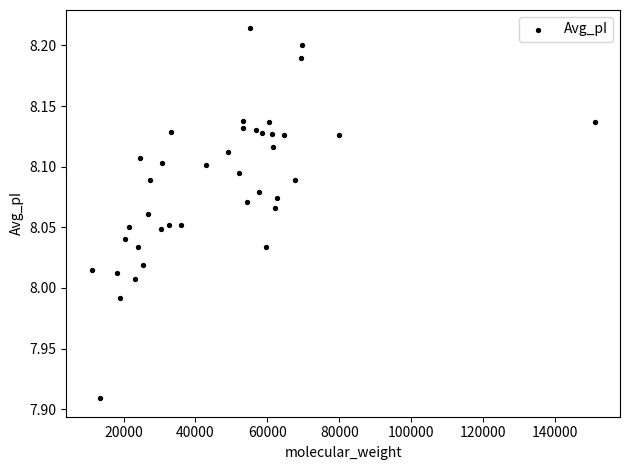

What is the range of X values (max minus min)?

139878.7